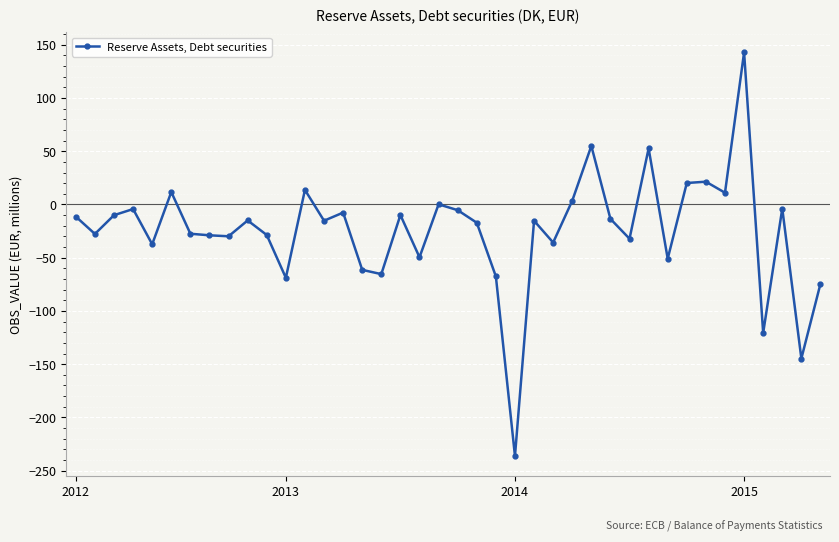

True or false: the data has more than 0 interior local peaks.

True